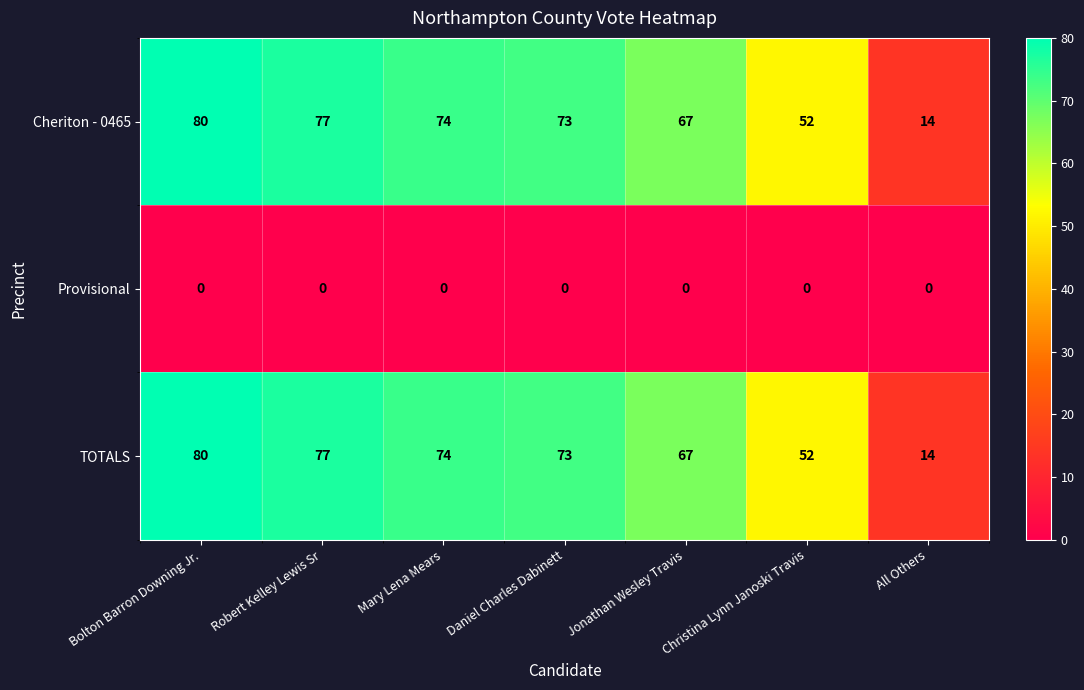

What is the difference between the highest and lowest values at Robert Kelley Lewis Sr?

77